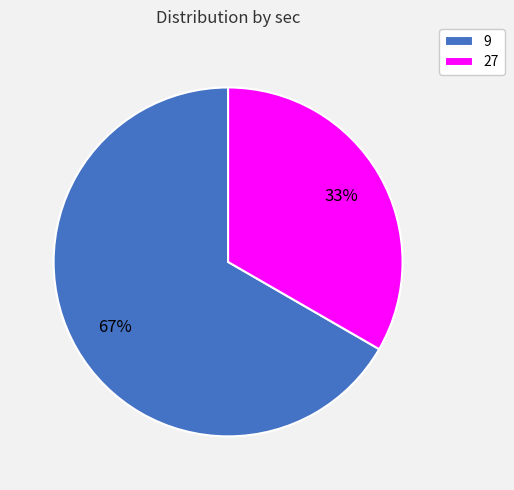

Which category accounts for the majority?

9